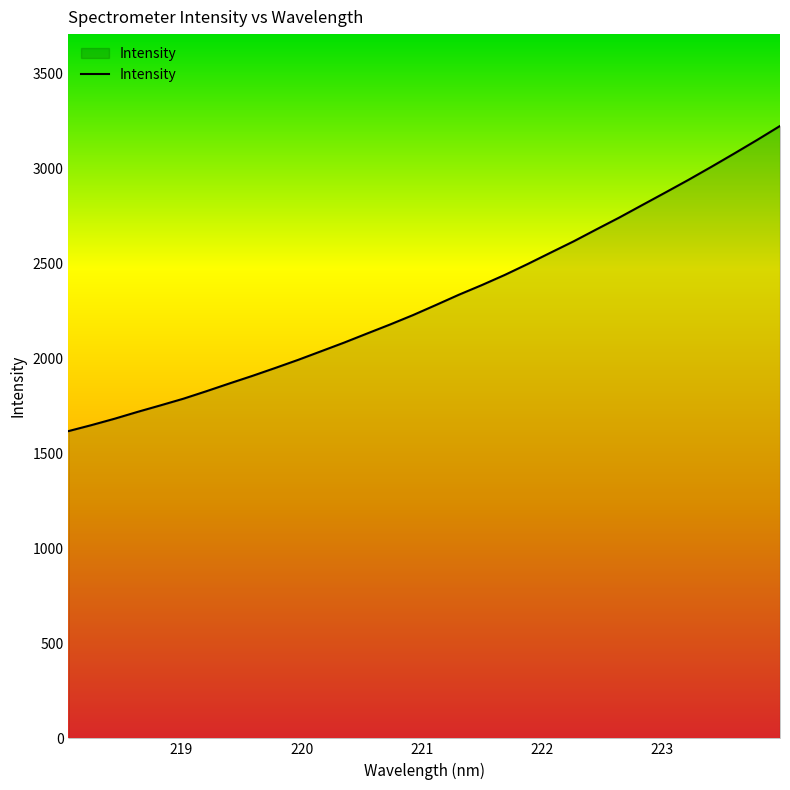

What is the minimum value shown in the chart?

1617.7